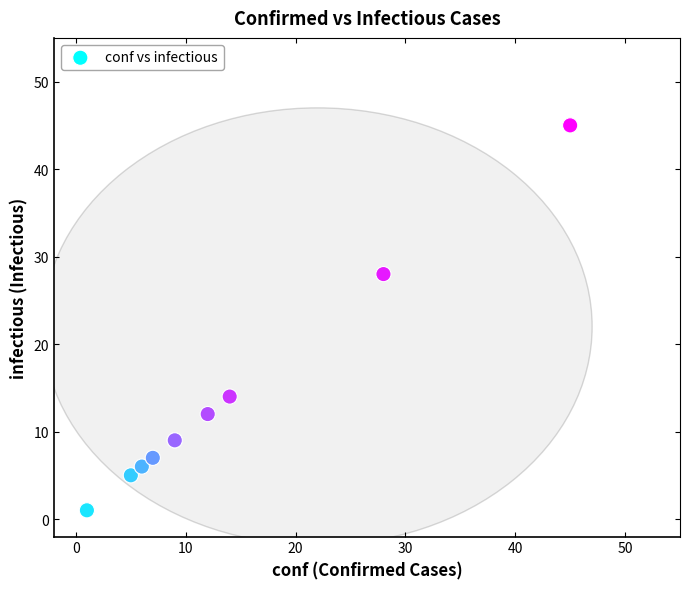

What Y value in the scatter plot is closest to 23?

28